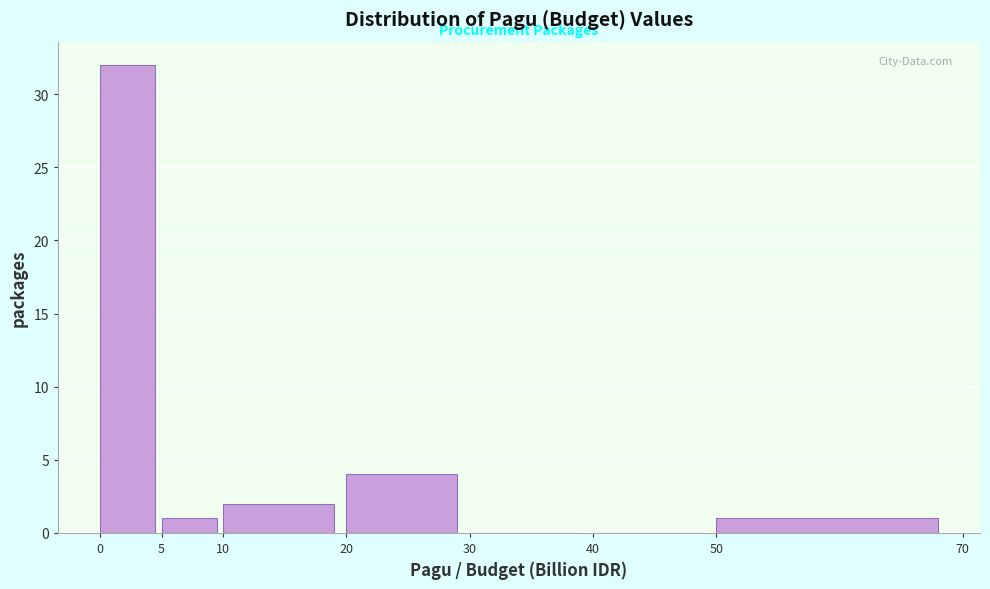

Which range on the x-axis has the tallest bar?

0 to 5